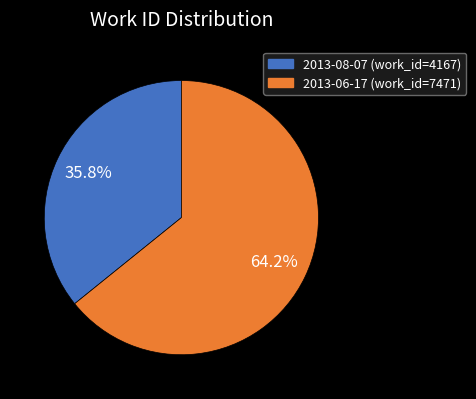

What is the ratio of the value at 2013-08-07 to the value at 2013-06-17?

0.6